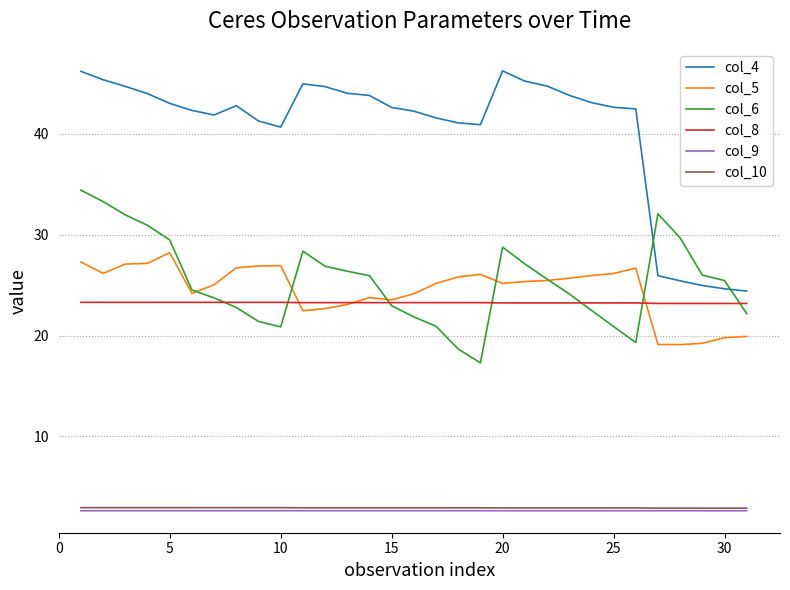

True or false: col_10 and col_4 intersect in this chart.

False